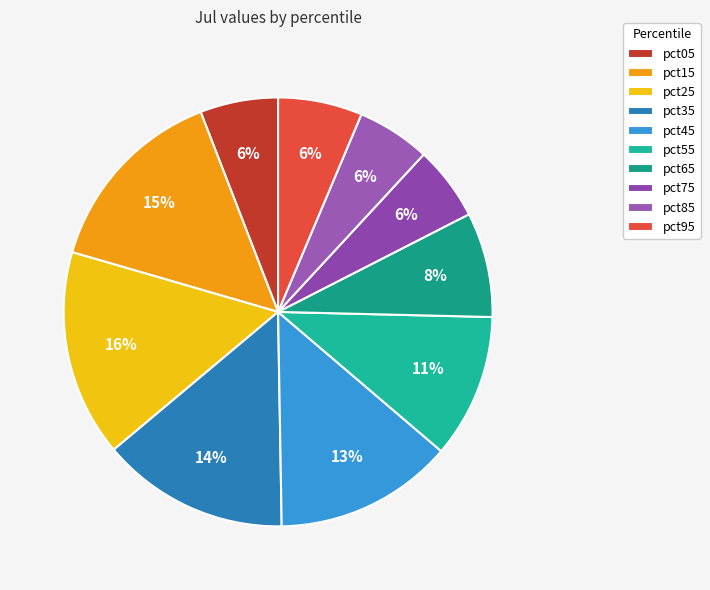

Does any single category account for the majority?

No